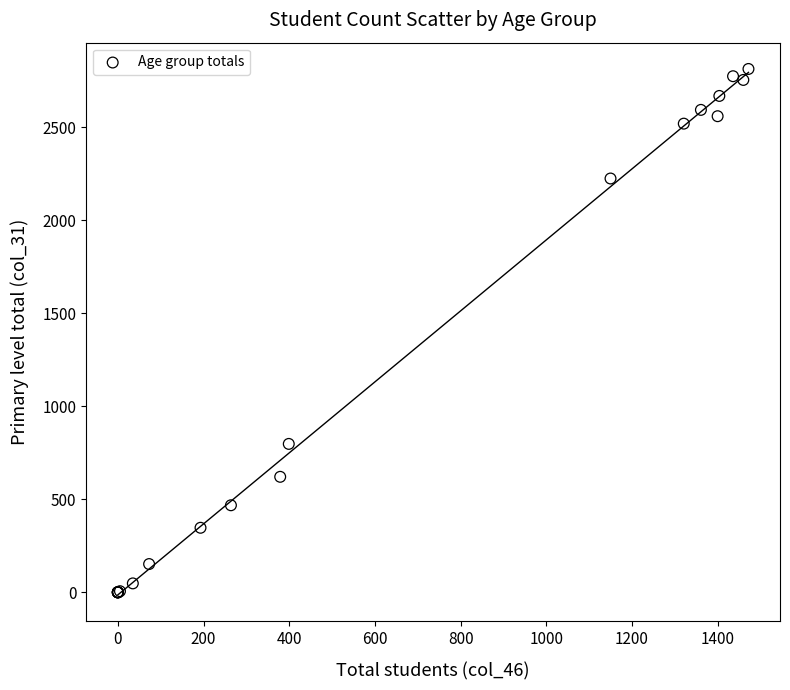

What Y value in the scatter plot is closest to 1407?

798